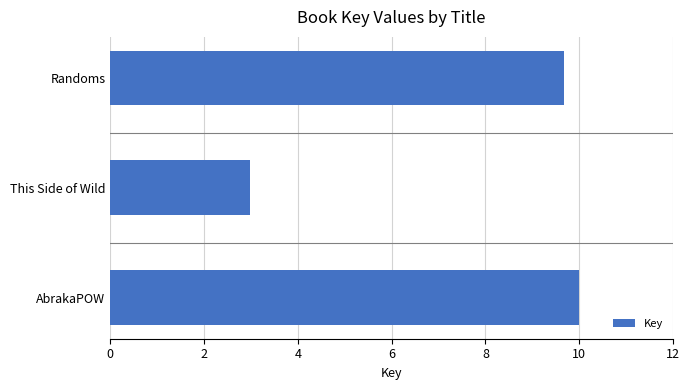

The chart shows a value of 16.6 at Randoms. True or false?

False